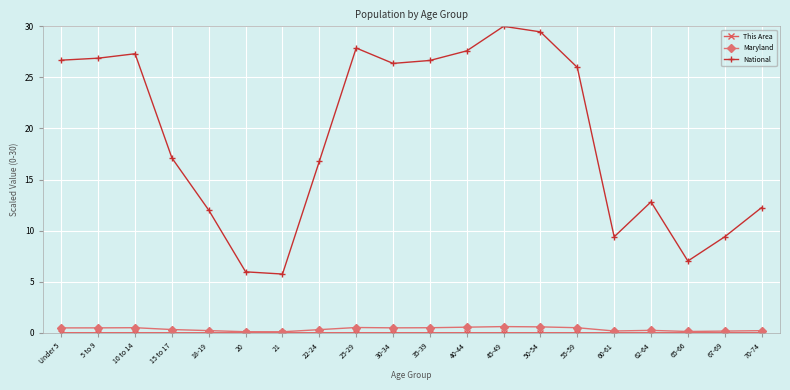

Does the chart have visible grid lines?

Yes